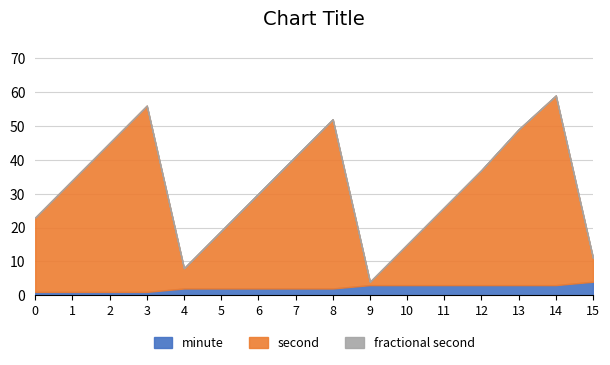

What is the sum of all fractional second values?

509